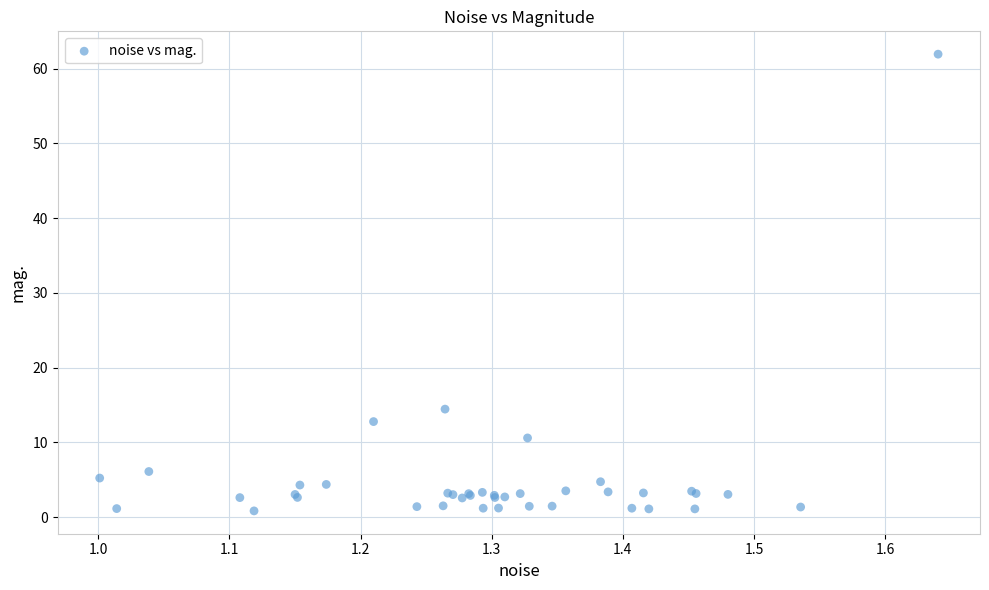

What Y value in the scatter plot is closest to 31?

14.4